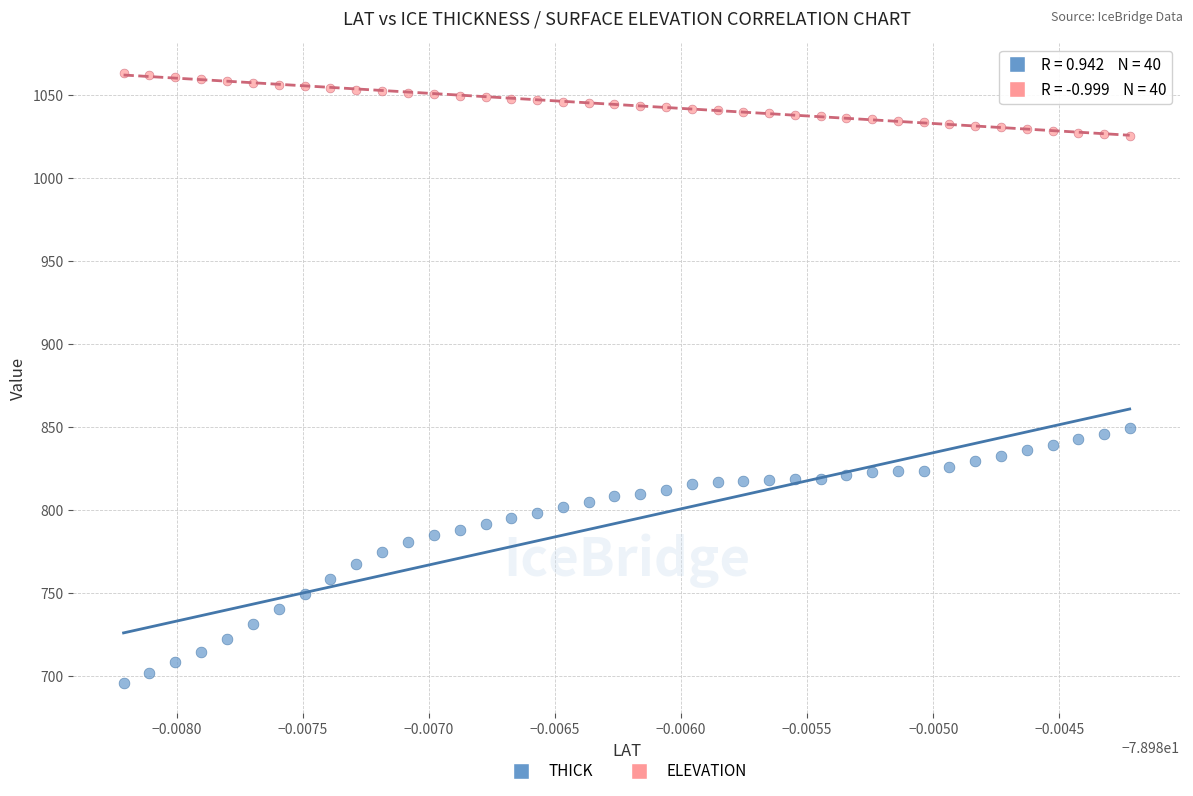

Which series reaches the maximum Y coordinate?

ELEVATION